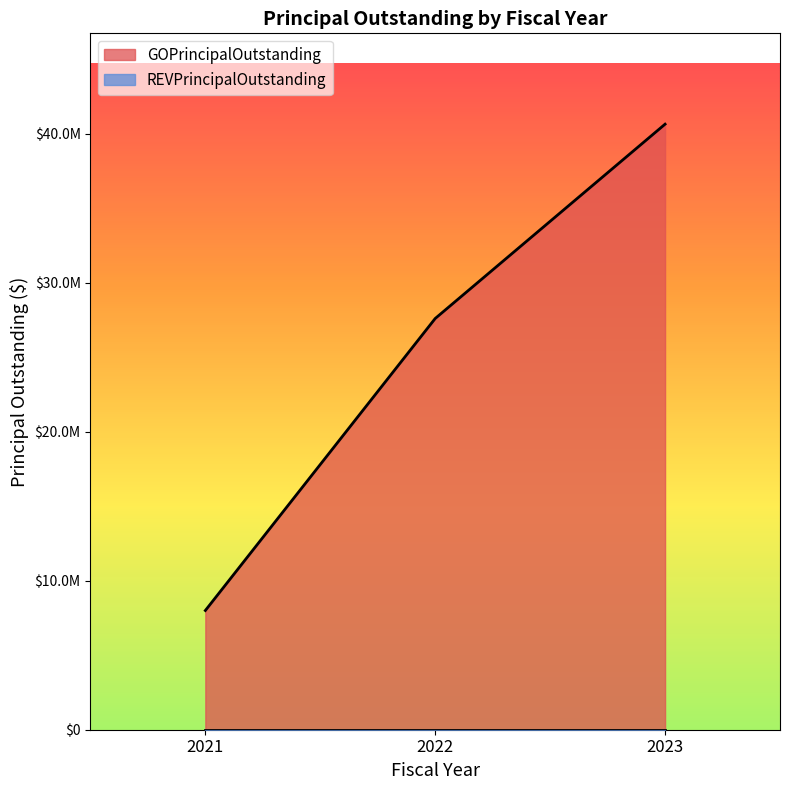

Reading left to right, what are all the values shown in this chart?

2021=8000000	2022=27595000	2023=40635000